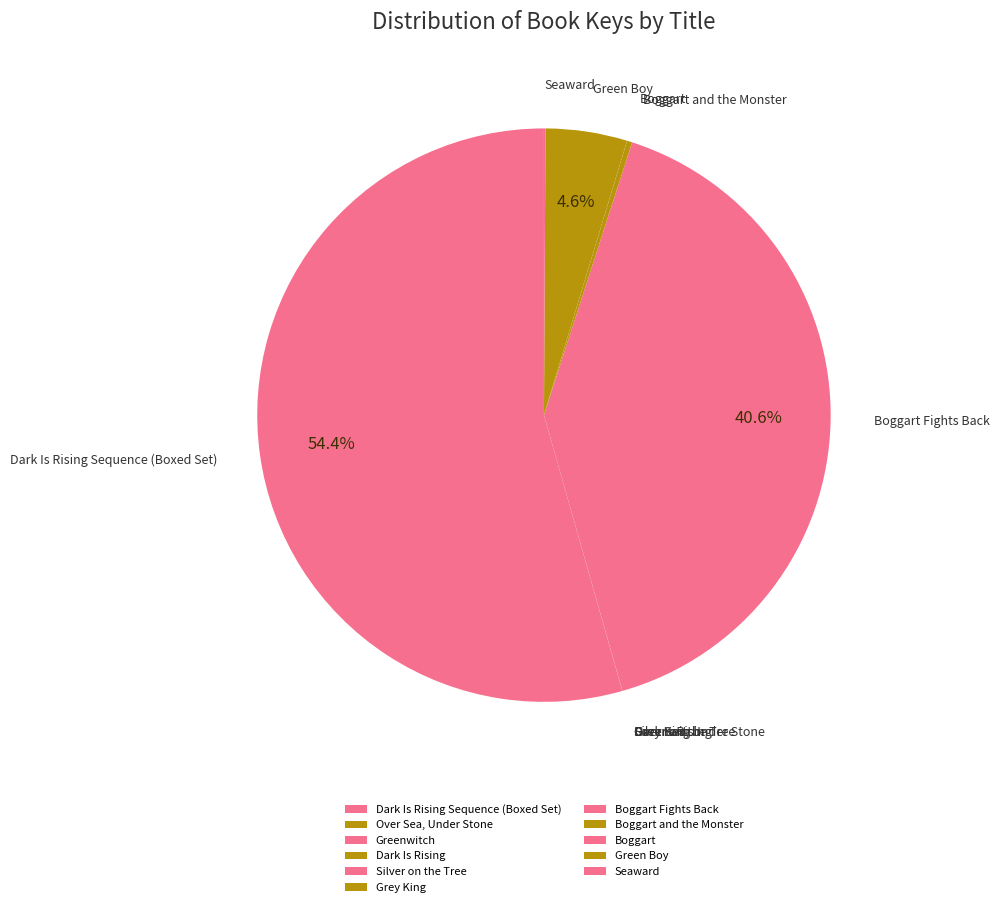

Is there a majority slice in this chart?

Yes